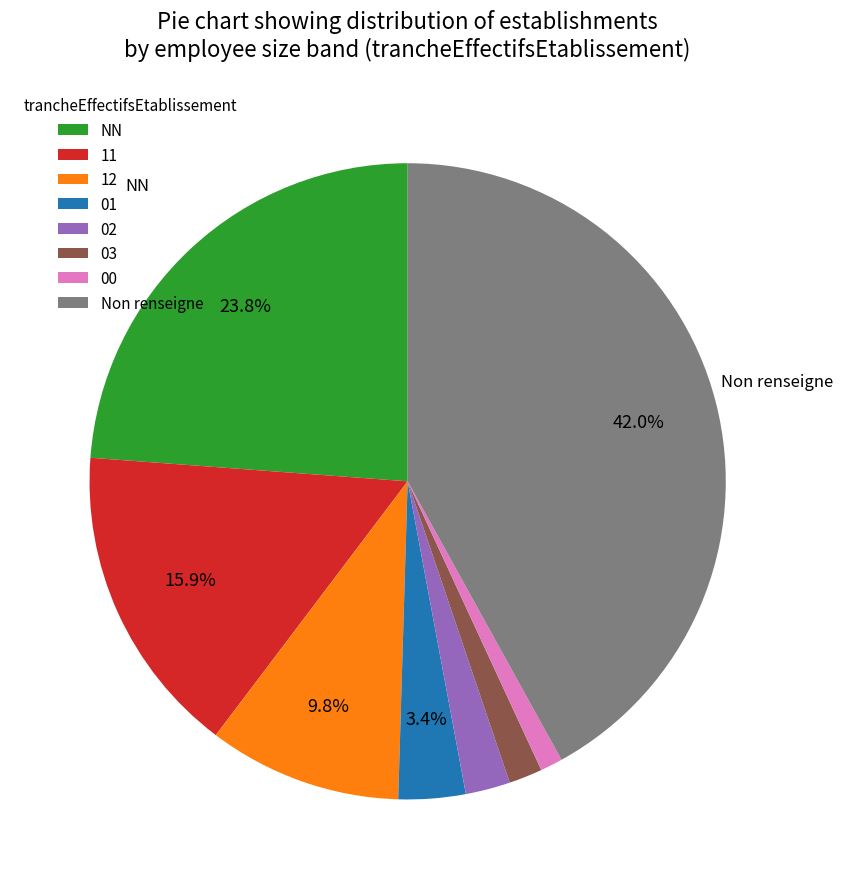

Which has a higher value, Non renseigne or 00?

Non renseigne